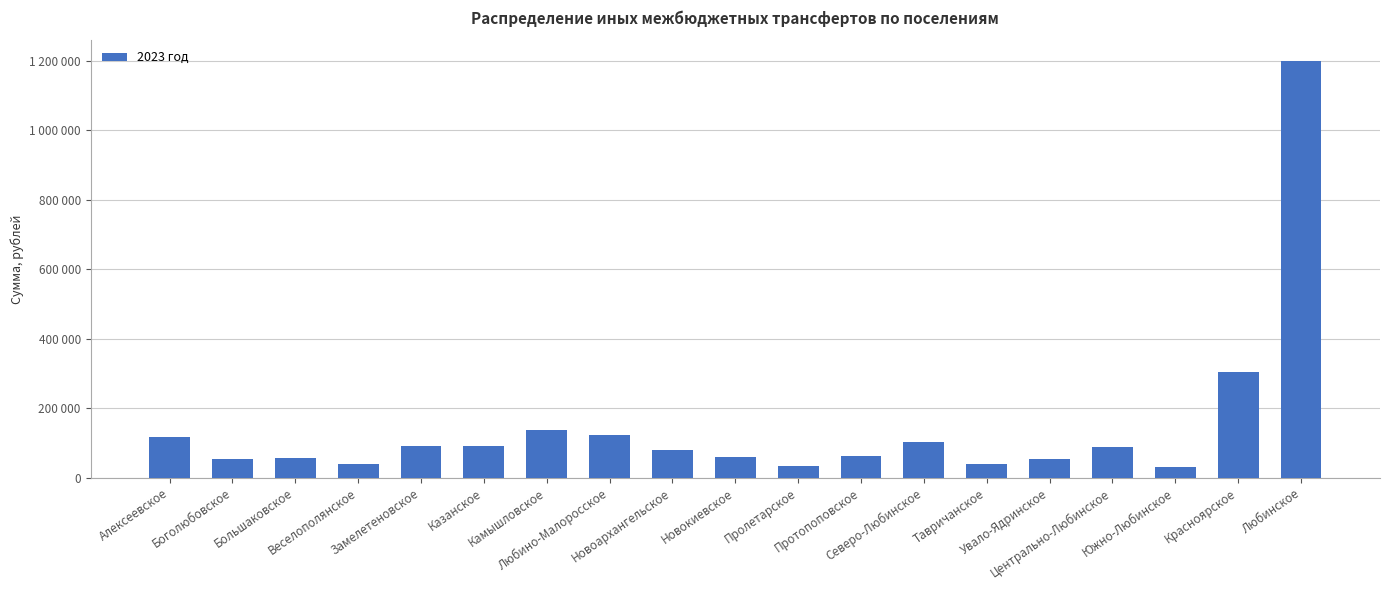

Which has a higher value, Боголюбовское or Новоархангельское?

Новоархангельское